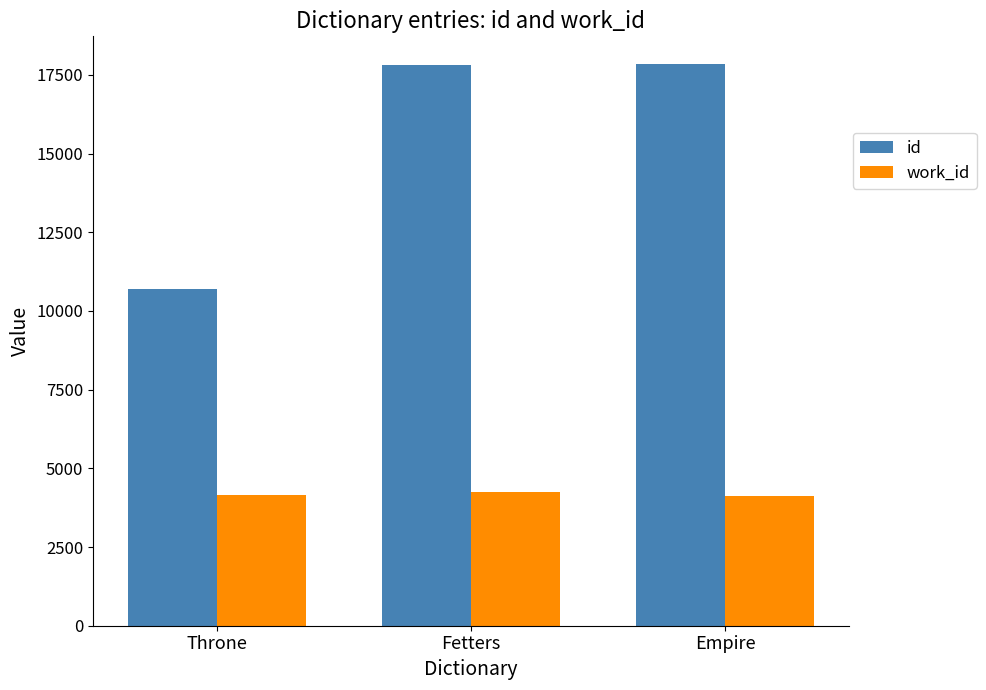

At how many categories does at least one series exceed 5633?

3